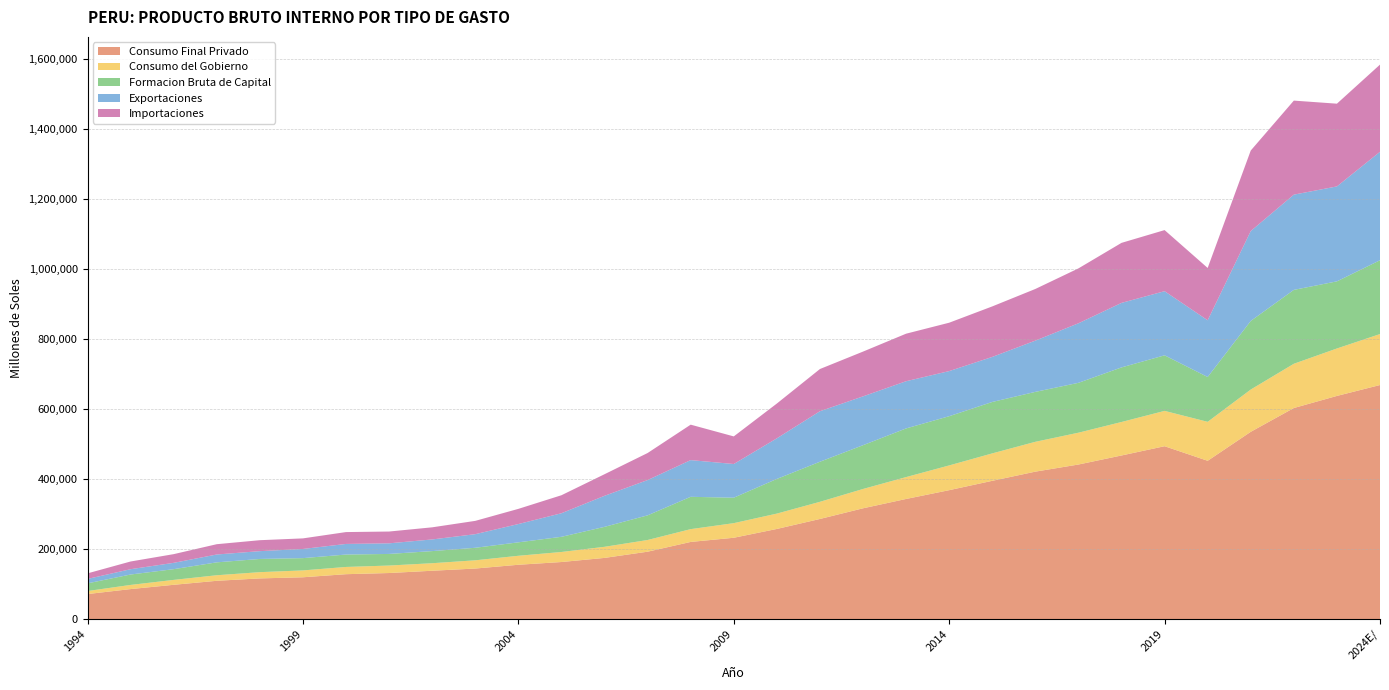

Reading left to right, list all the values displayed in this chart.

Consumo Final Privado: 1994=71308	1995=85519	1996=97738	1997=109188	1998=116023	1999=119244	2000=128075	2001=131392	2002=137902	2003=144193	2004=154995	2005=162815	2006=174582	2007=192316	2008=220200	2009=232133	2010=257298	2011=285814	2012=316278	2013=342959	2014=368081	2015=394789	2016=421005	2017=441343	2018=467181	2019=493669	2020=452010	2021P/=534793	2022P/=602763	2023E/=637307	2024E/=668462
Consumo del Gobierno: 1994=8672	1995=11880	1996=14048	1997=15860	1998=17854	1999=19617	2000=20678	2001=21387	2002=21514	2003=23537	2004=25657	2005=28697	2006=31688	2007=33424	2008=36580	2009=41731	2010=43870	2011=49019	2012=55240	2013=62514	2014=70697	2015=78366	2016=85257	2017=90899	2018=95673	2019=100920	2020=111346	2021P/=120762	2022P/=126409	2023E/=135567	2024E/=145613
Formacion Bruta de Capital: 1994=21931	1995=29752	1996=30629	1997=36851	1998=37728	1999=35095	2000=35445	2001=33146	2002=34623	2003=35780	2004=38420	2005=43339	2006=57040	2007=70436	2008=92336	2009=72711	2010=99030	2011=114482	2012=125031	2013=139010	2014=140607	2015=146904	2016=142625	2017=142495	2018=155910	2019=158749	2020=128051	2021P/=195987	2022P/=211073	2023E/=191738	2024E/=210841
Exportaciones: 1994=12590	1995=15153	1996=18058	1997=22426	1998=22279	1999=26153	2000=30281	2001=30302	2002=33287	2003=38854	2004=52225	2005=67323	2006=88639	2007=100774	2008=104855	2009=96234	2010=115975	2011=144293	2012=139480	2013=134847	2014=128869	2015=128664	2016=146375	2017=170070	2018=184303	2019=183174	2020=161981	2021P/=256773	2022P/=272088	2023E/=271203	2024E/=309835
Importaciones: 1994=15922	1995=22041	1996=24867	1997=29420	1998=31298	1999=30250	2000=33895	2001=33700	2002=34635	2003=38027	2004=43362	2005=51425	2006=61678	2007=77257	2008=101252	2009=78866	2010=99389	2011=120559	2012=127898	2013=135774	2014=138213	2015=144307	2016=147594	2017=156818	2018=171479	2019=174528	2020=149473	2021P/=230034	2022P/=268627	2023E/=236368	2024E/=249043